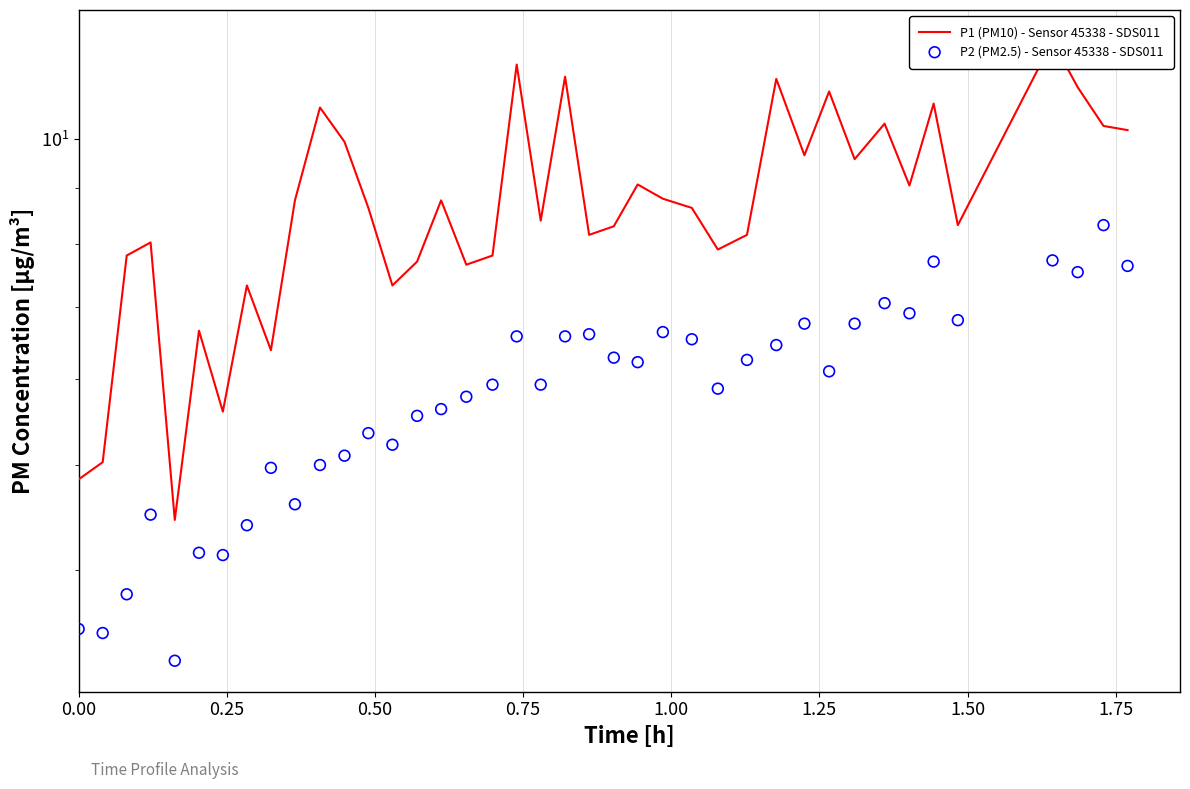

At how many categories does at least one series exceed 6?

36